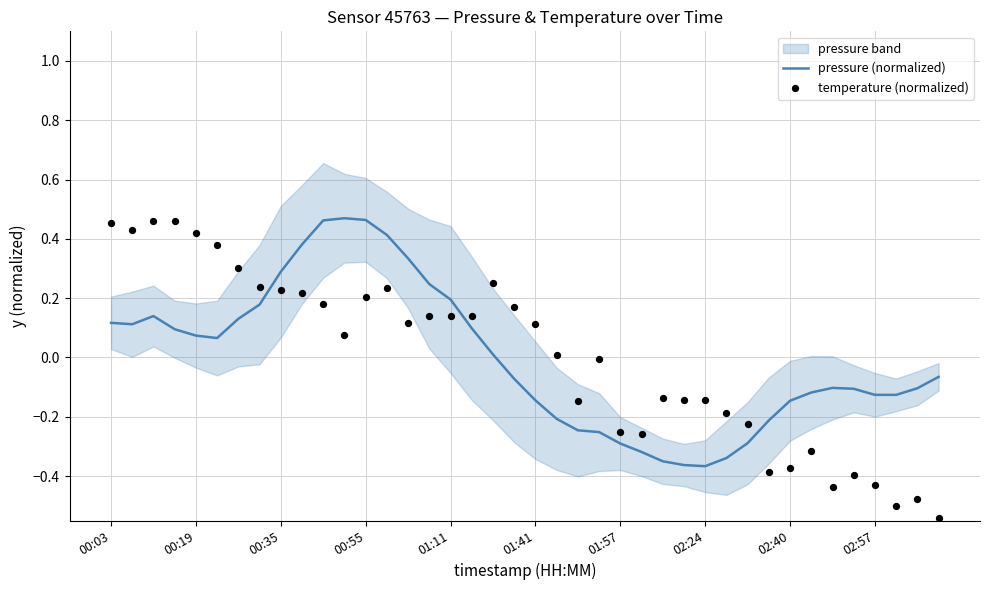

At which category is the sum across all series the highest?

00:55